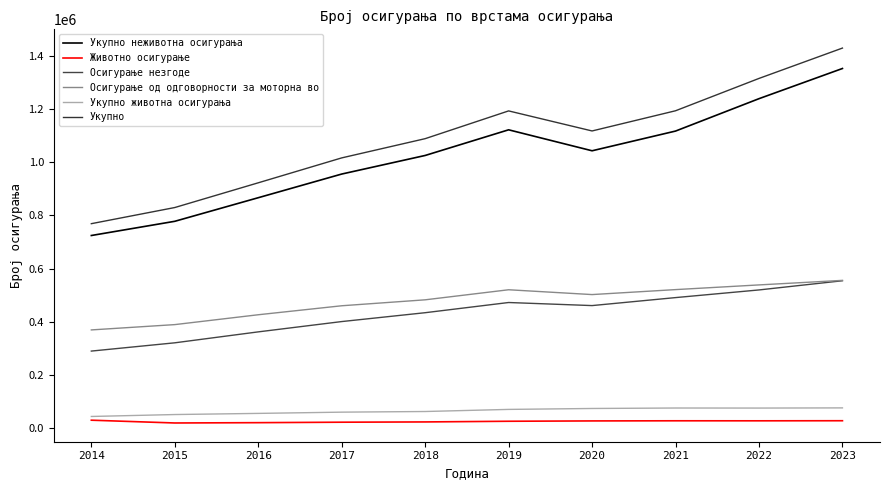

Does the chart have visible grid lines?

No